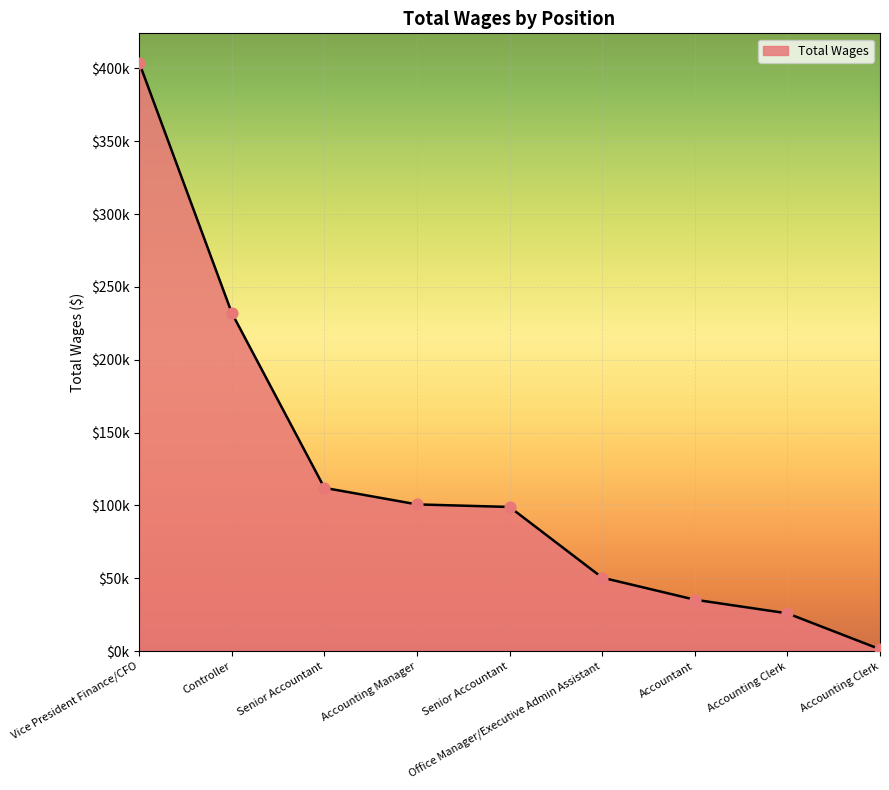

What is the ratio of the value at Senior Accountant to the value at Vice President Finance/CFO?

0.3